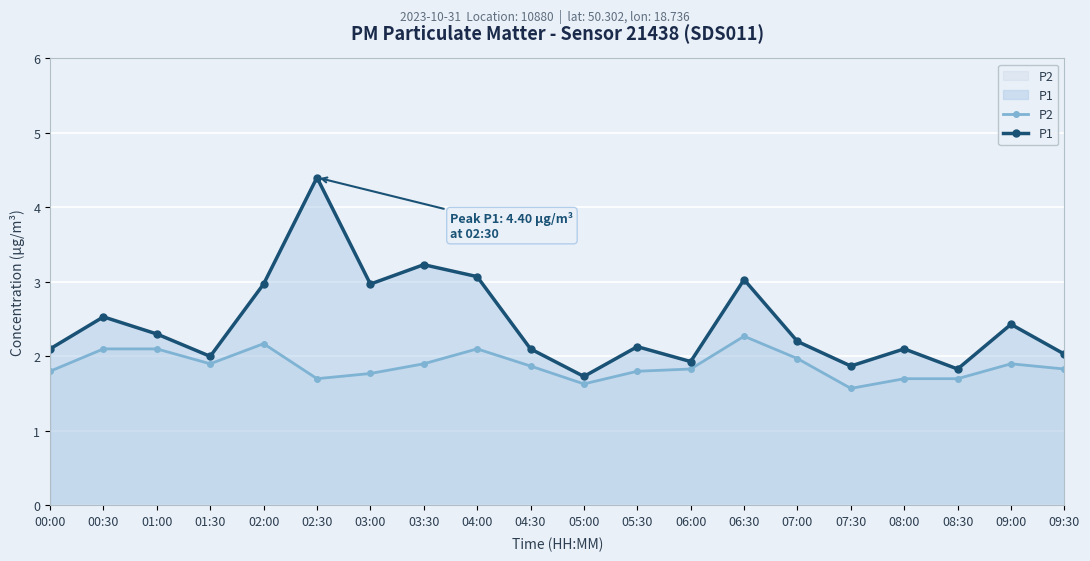

What is the sum of the P2 values at 02:00 and 01:00?

4.3